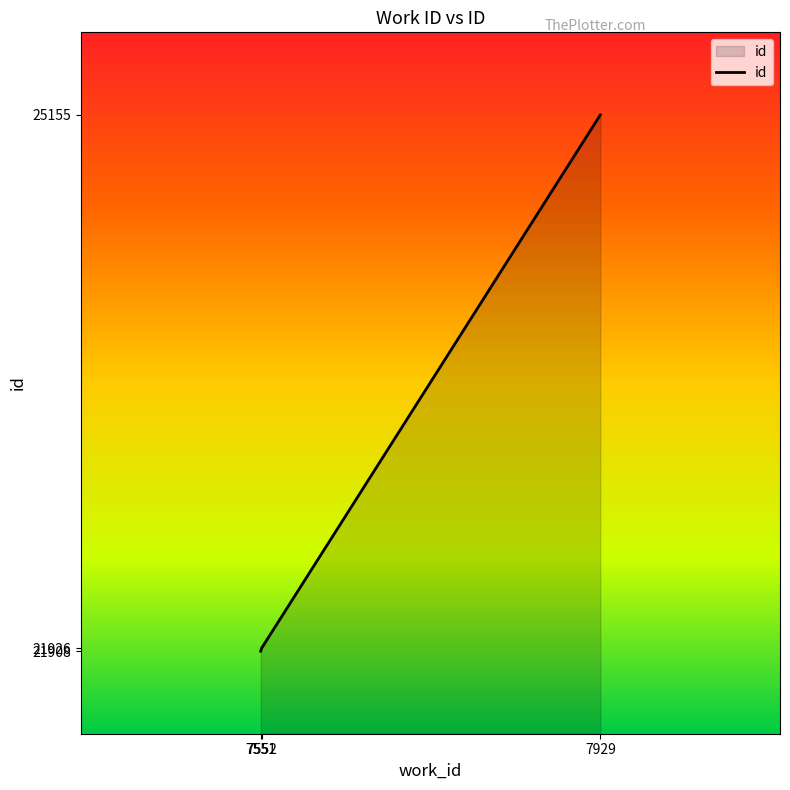

What is the minimum value shown in the chart?

21908